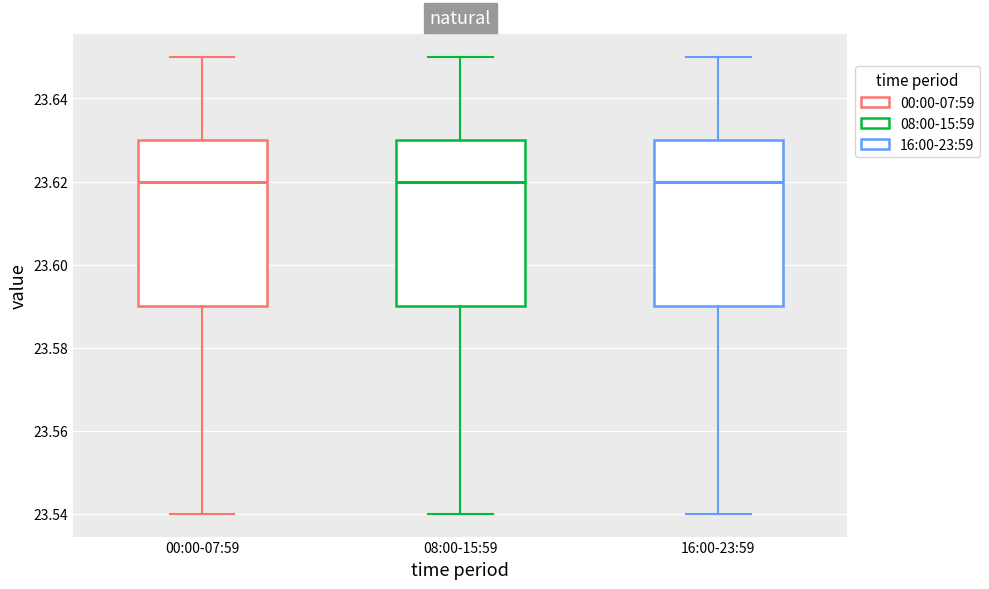

Reading left to right, read every box against the y-axis: the position of its median line, the range the box covers, and the ends of its whiskers. The values are not printed on the chart, so give them approximately, as read against the axis.

00:00-07:59: median 23.62, box 23.59 to 23.63, whiskers 23.54 to 23.65
08:00-15:59: median 23.62, box 23.59 to 23.63, whiskers 23.54 to 23.65
16:00-23:59: median 23.62, box 23.59 to 23.63, whiskers 23.54 to 23.65